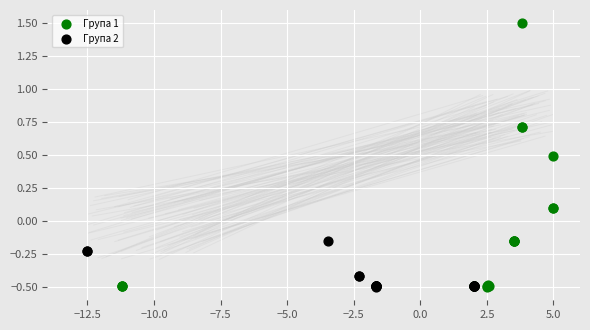

Which series has the widest spread of Y values?

Група 1